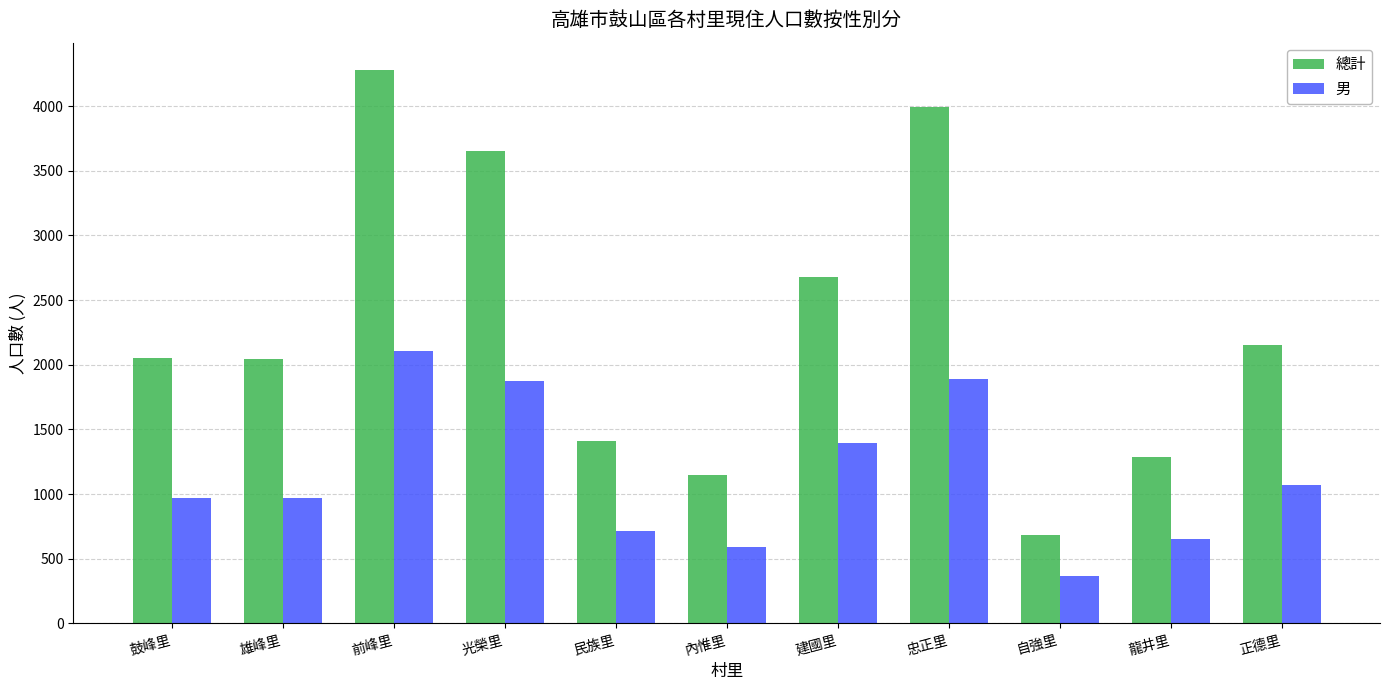

What are all the series names shown in the legend?

總計, 男